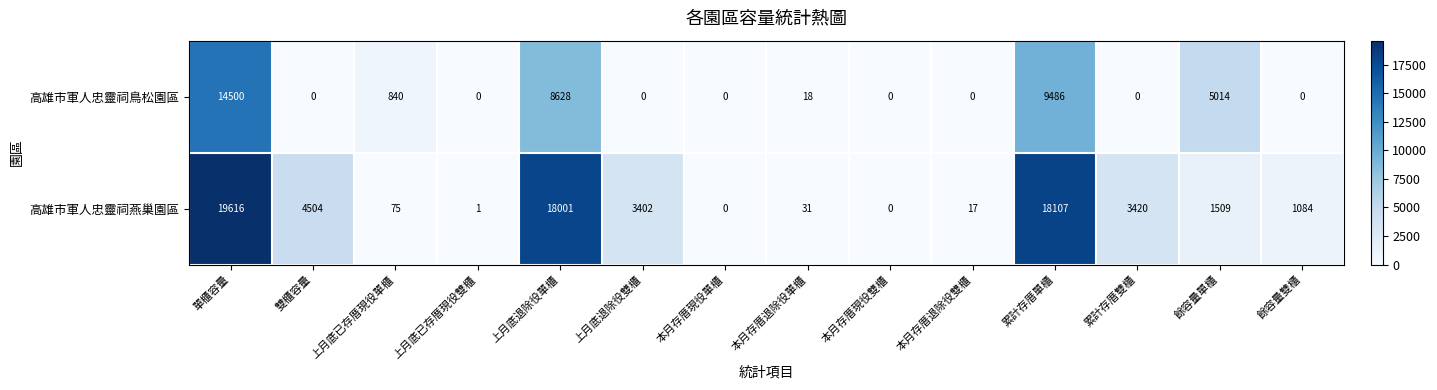

What is the maximum value shown in the chart?

19616